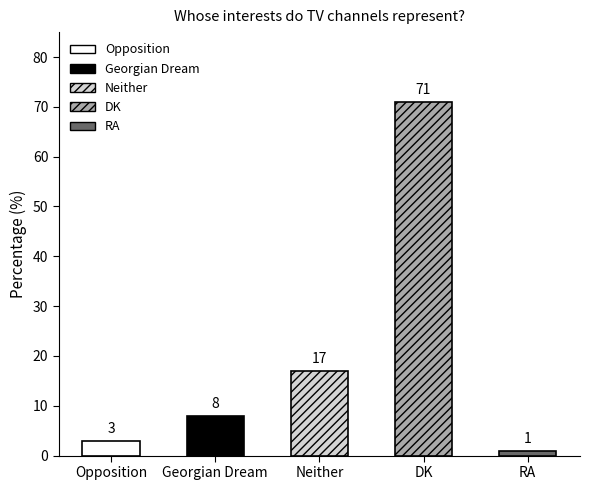

Reading left to right, list all the values displayed in this chart.

3	8	17	71	1